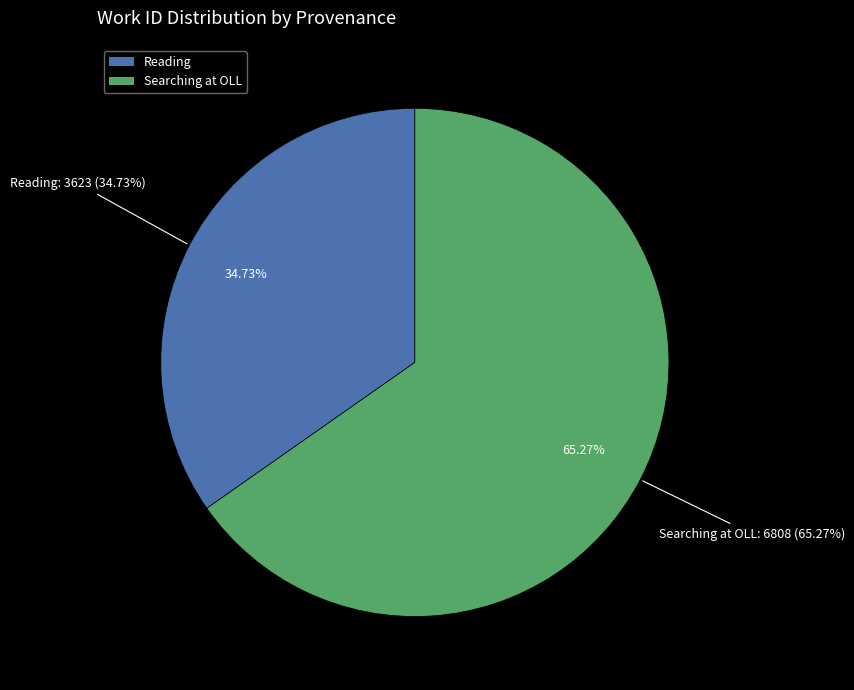

Is Searching at OLL (work_id: 6808) the majority of the pie?

Yes